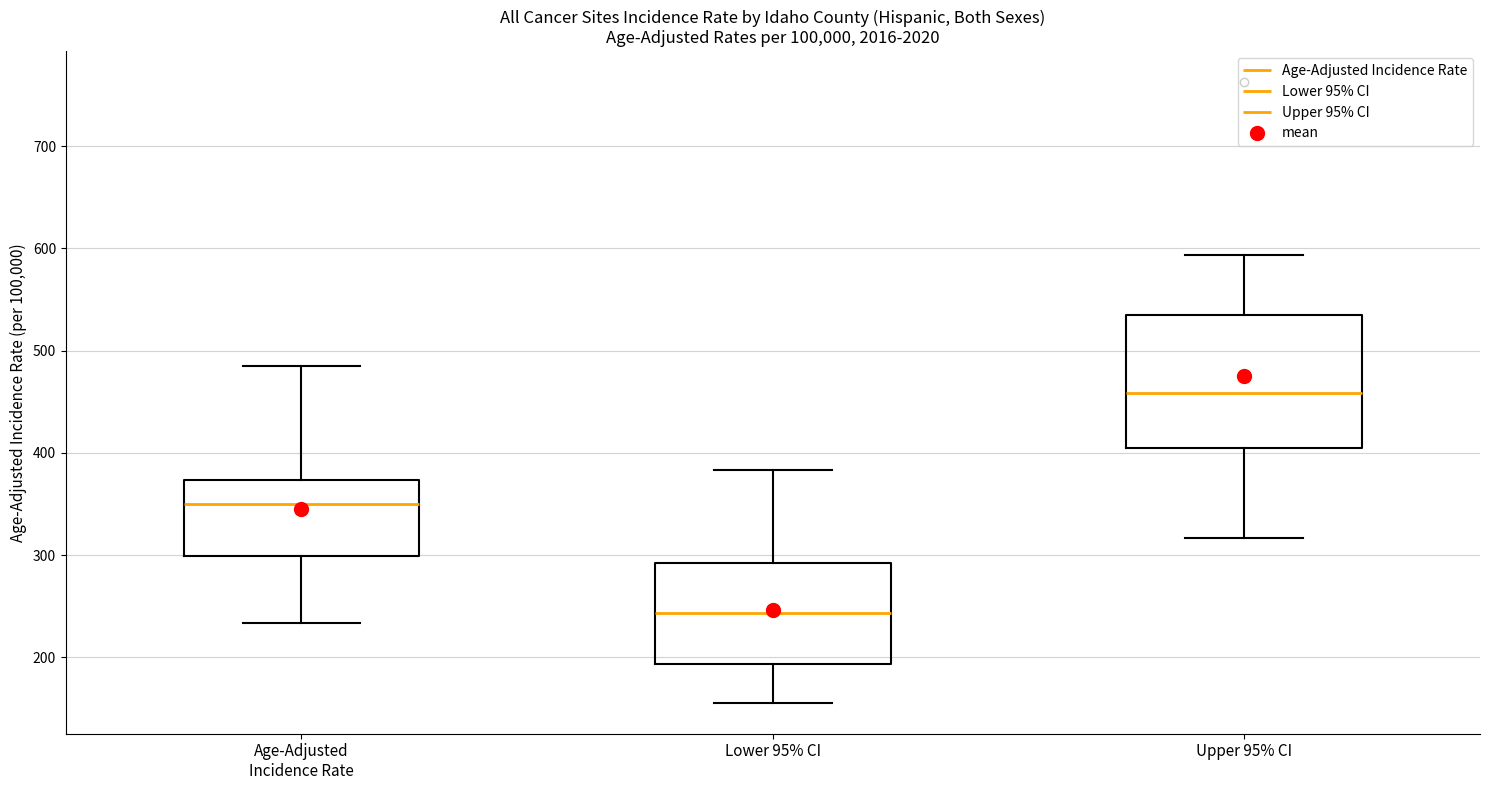

Reading left to right, transcribe this box plot: for each box, give where its median line is, the range the box spans, and where its two whiskers end, as read against the y-axis. The values are not printed on the chart, so give them approximately, as read against the axis.

Age-Adjusted Incidence Rate: median 350, box 300 to 370, whiskers 230 to 490
Lower 95% CI: median 240, box 190 to 290, whiskers 160 to 380
Upper 95% CI: median 460, box 400 to 530, whiskers 320 to 590